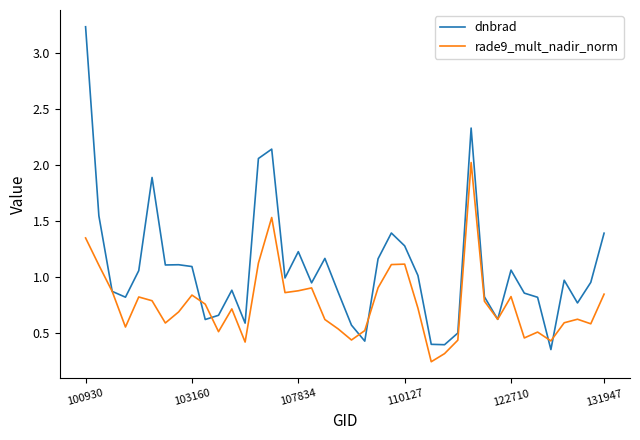

Does the chart have visible grid lines?

No